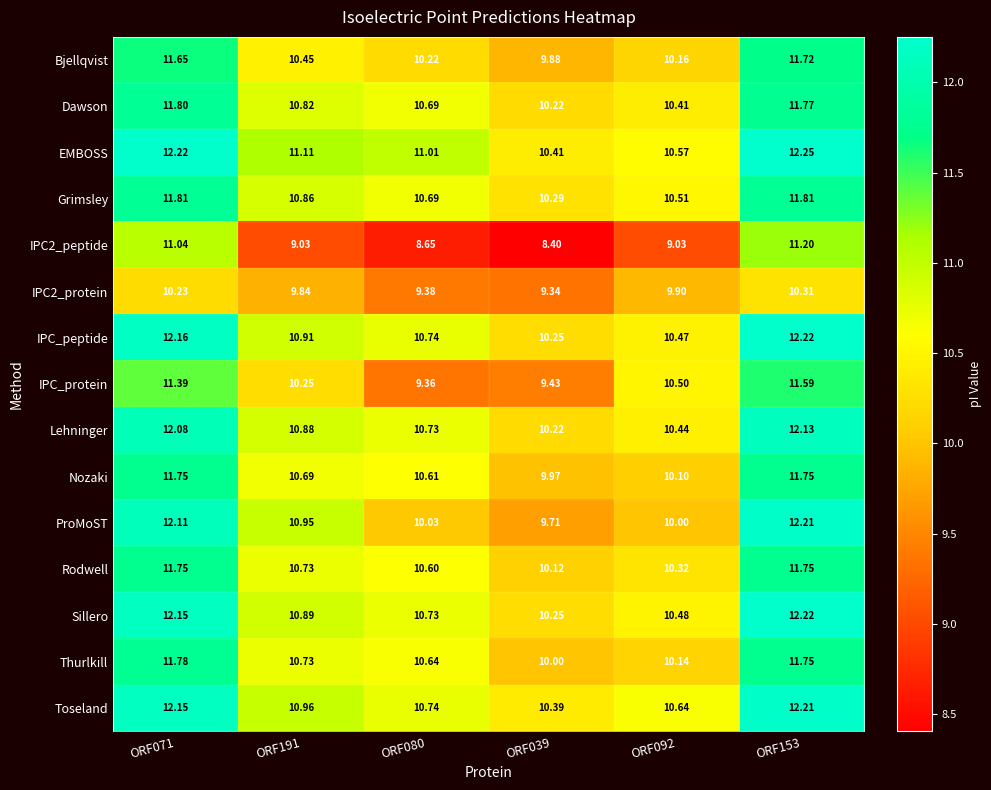

Between ORF092 and ORF153, which series saw the biggest shift?

ProMoST